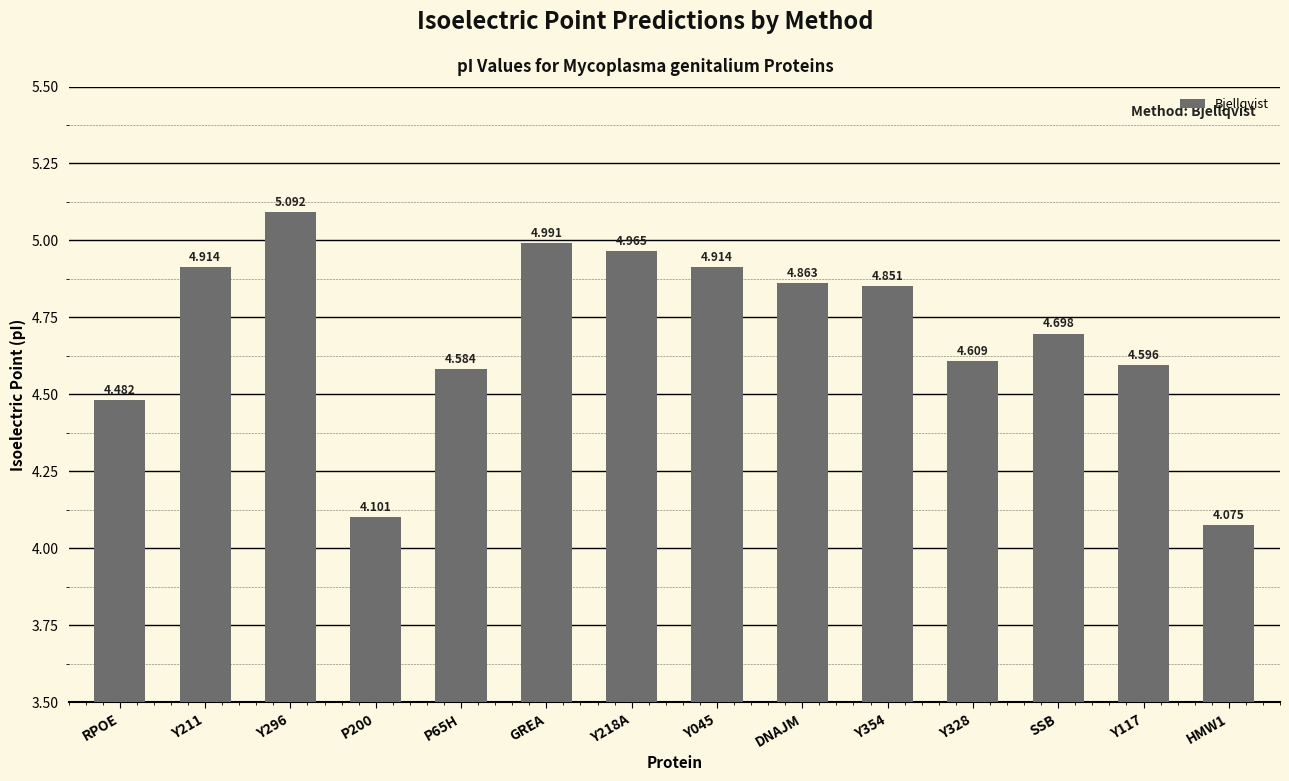

How many bars are there in total?

14